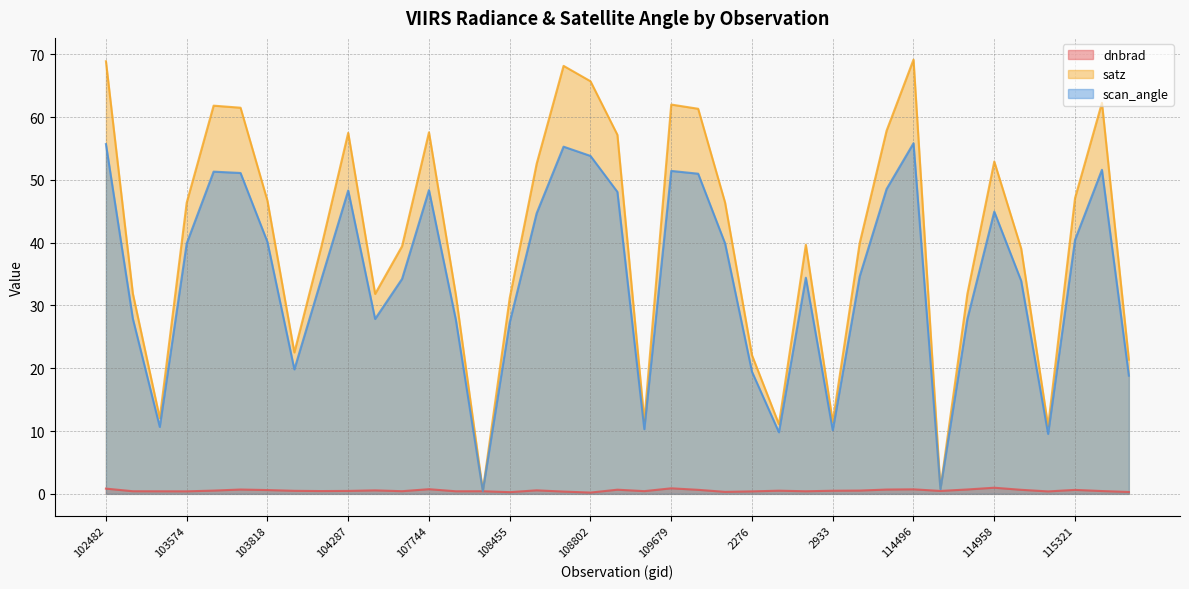

What is the label of the 7th point from the left?

103818